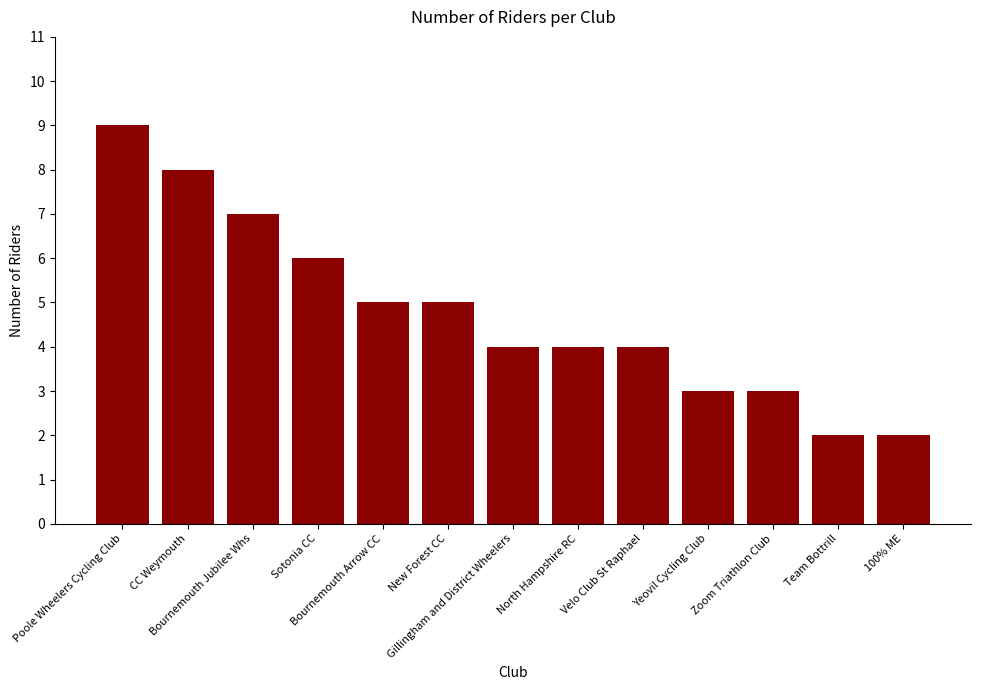

True or false: the data shows 8 at CC Weymouth.

True